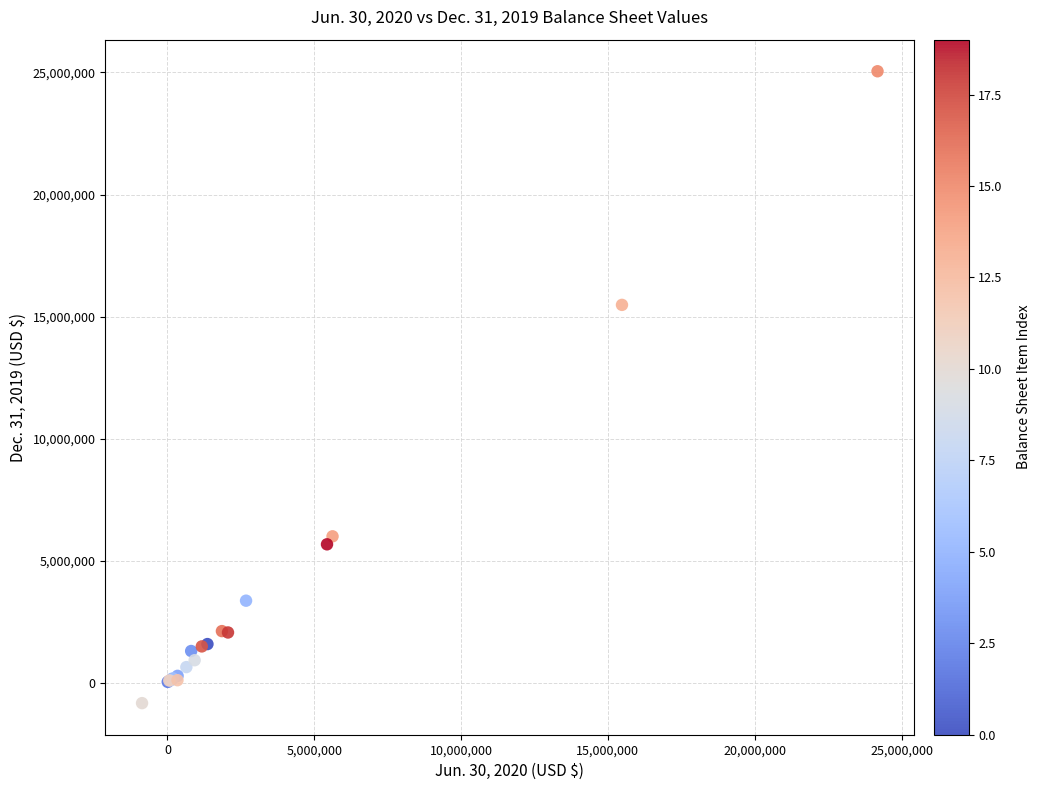

What Y value in the scatter plot is closest to 12108446?

15479662